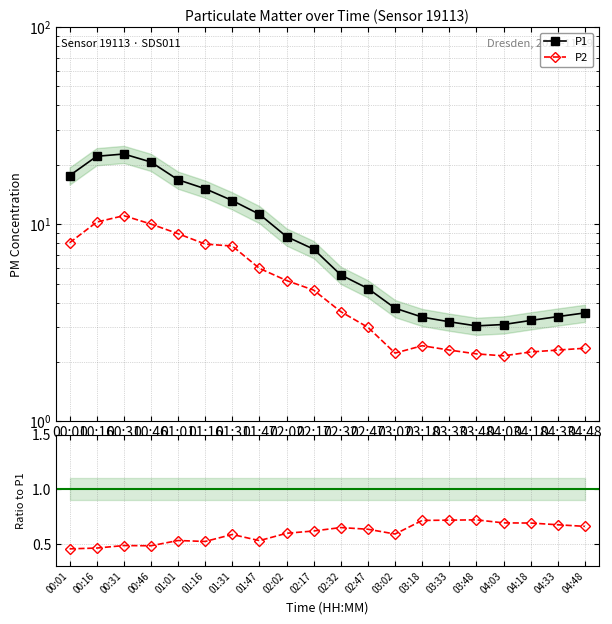

What is the total value across all series at 02:47?

8.4